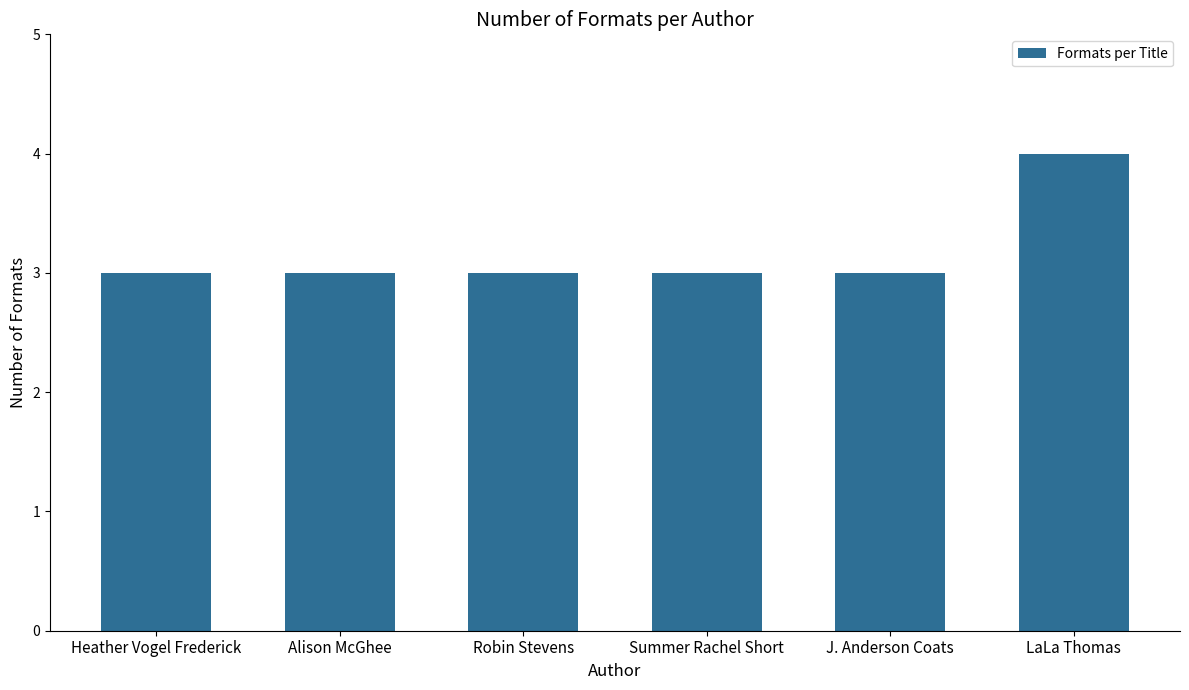

What is the difference between the maximum and minimum values?

1